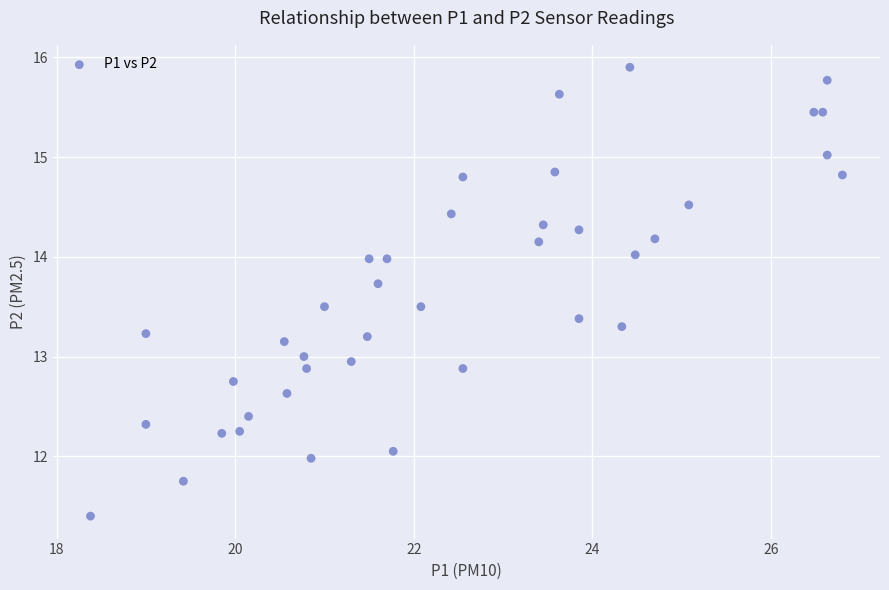

What is the range of X values (max minus min)?

8.4